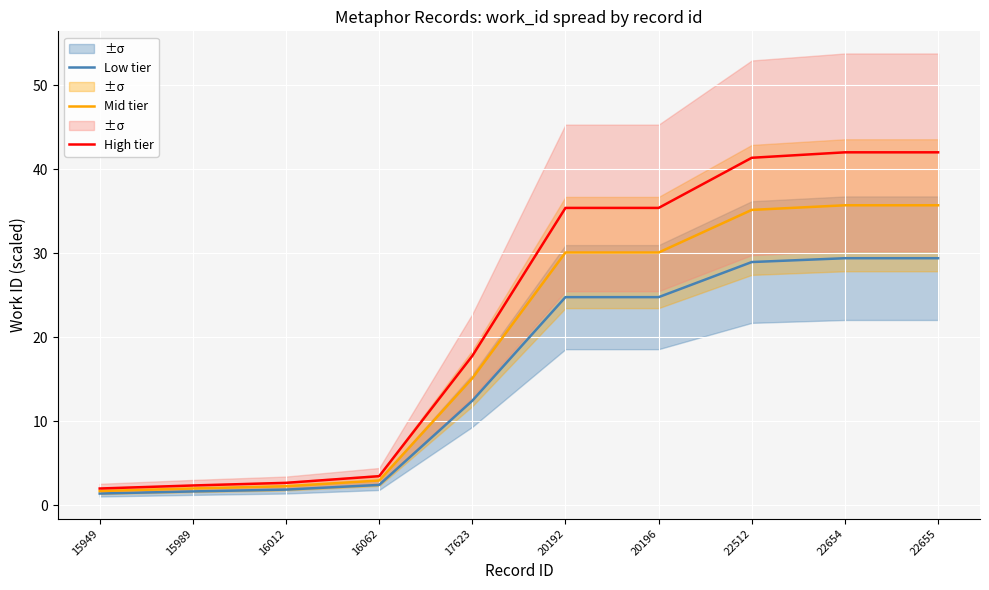

What is the sum of all Mid tier values?

190.7